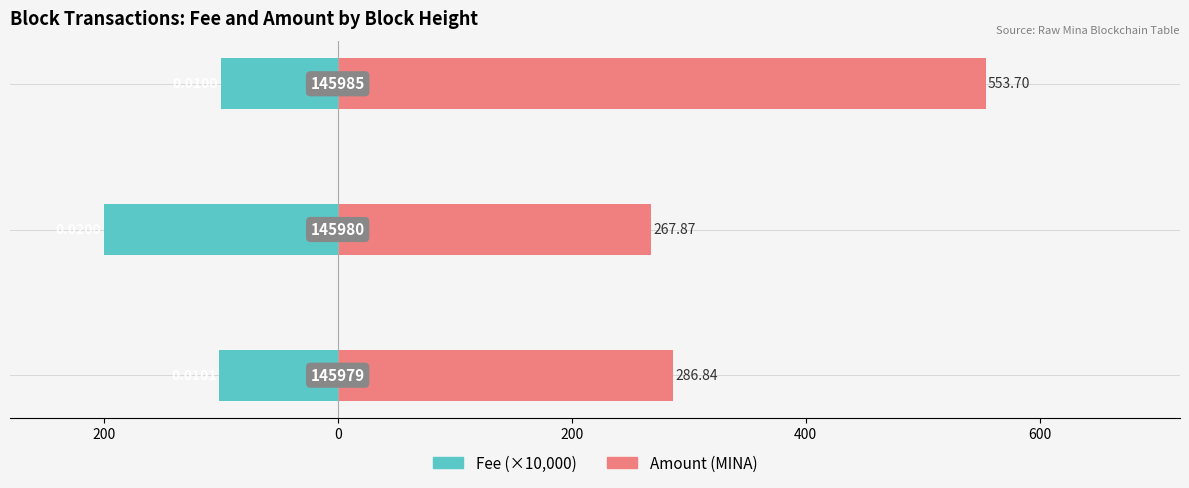

Rank the series by their average value, from lowest to highest.

Fee, Amount